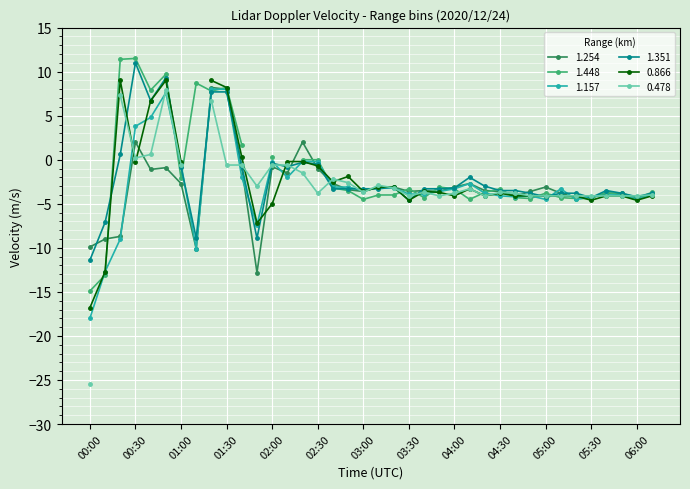

Between which two adjacent categories do 1.351 and 1.157 first intersect?

00:50 and 01:00